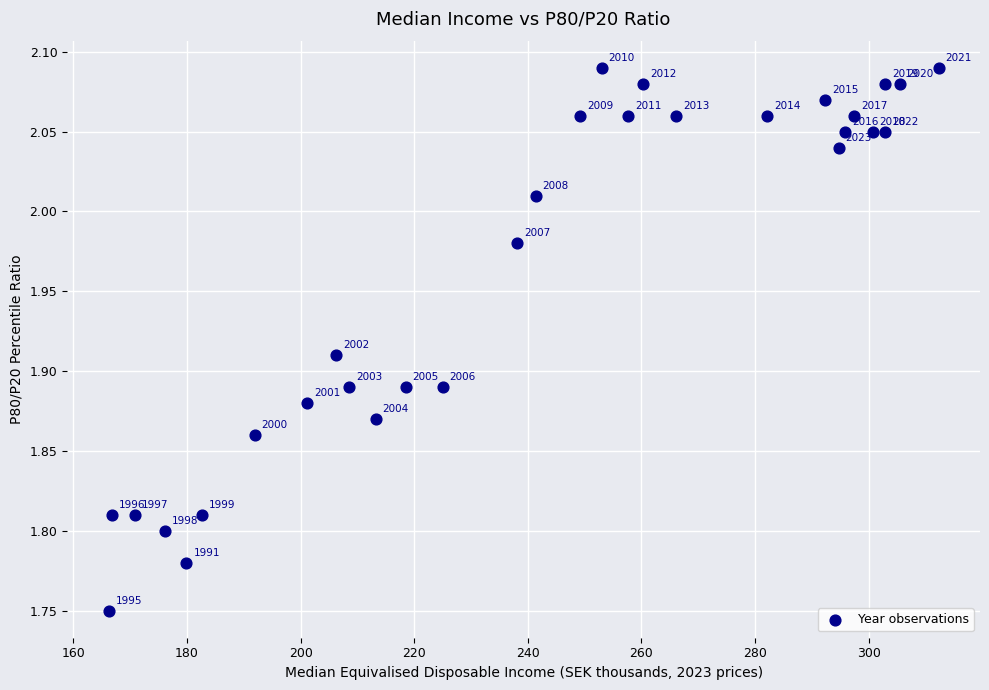

What is the range of X values (max minus min)?

146.1